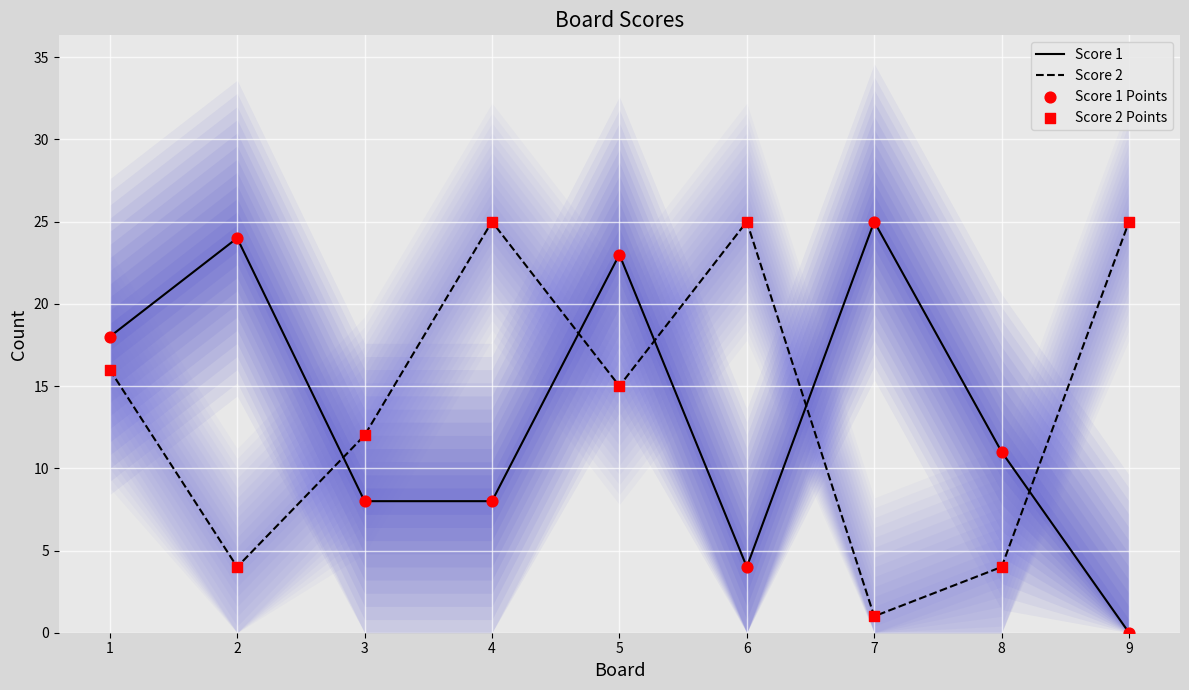

Which series contains the highest Y value?

Score 1